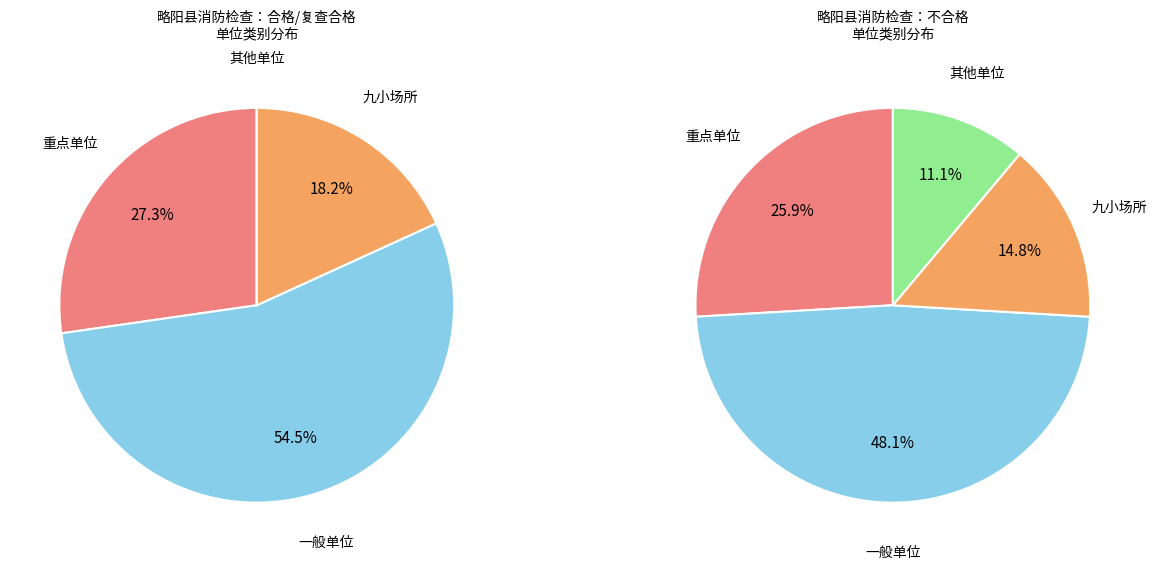

Is the sum of 重点单位 and 一般单位 greater than half?

Yes